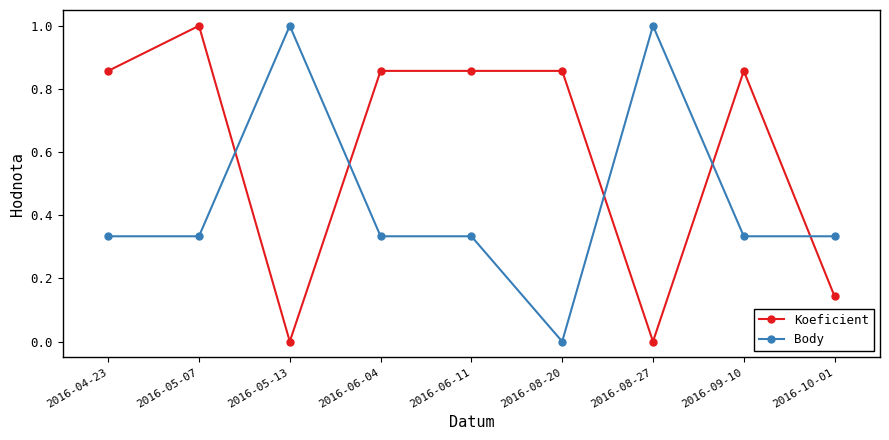

What is the sum of all Body values?

4.0